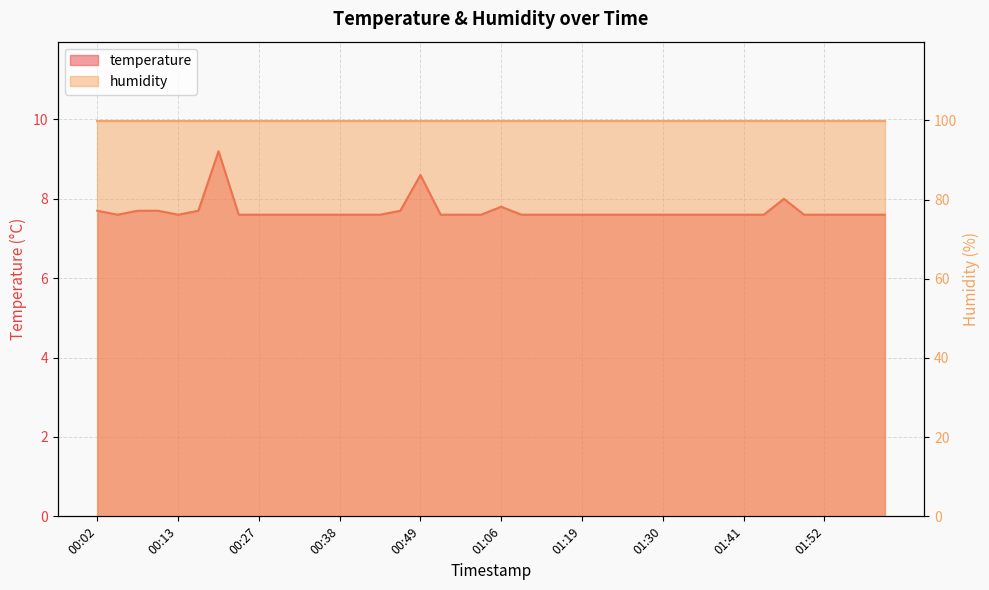

What is the label of the 27th point from the right?

00:40